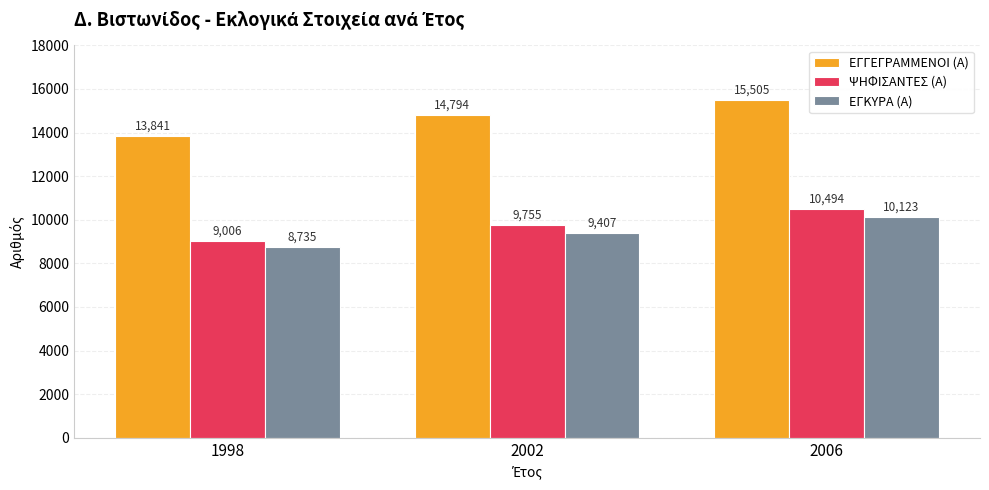

Is it true that ΕΓΚΥΡΑ (Α) equals 8735 at 1998?

True